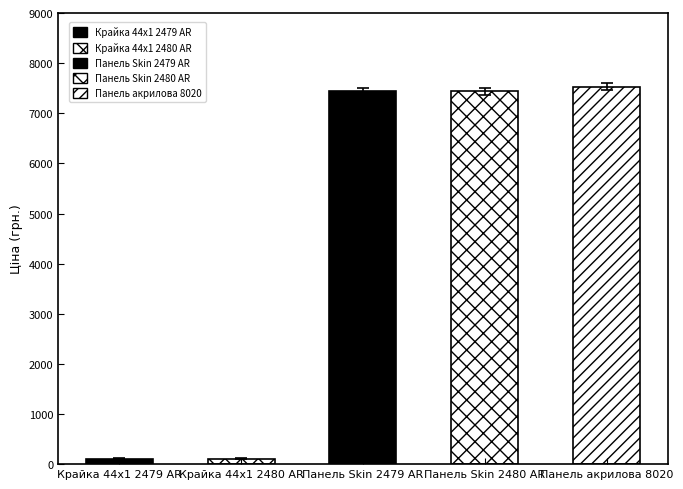

What is the value of the 2nd bar from the left?

111.7